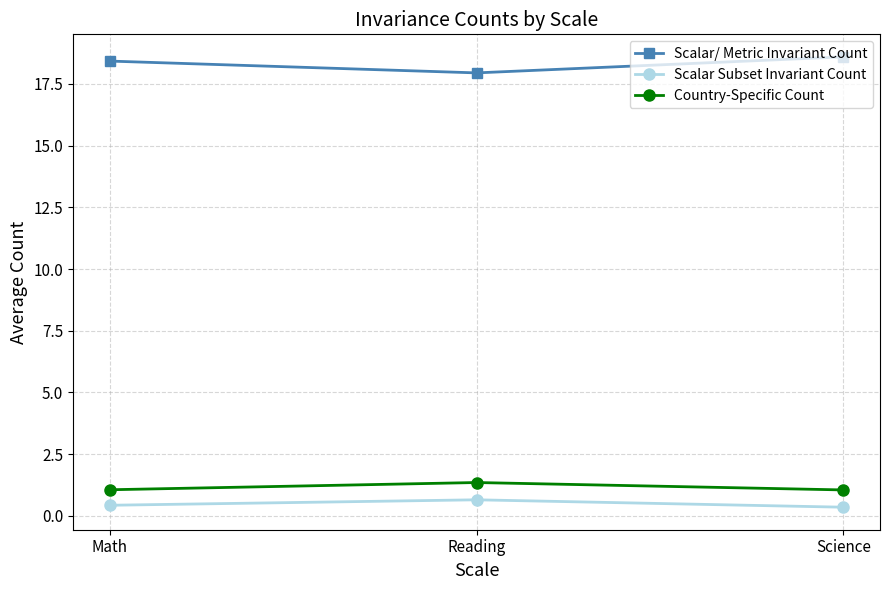

What is the value of the Country-Specific Count point at the 2nd from the left?

1.4